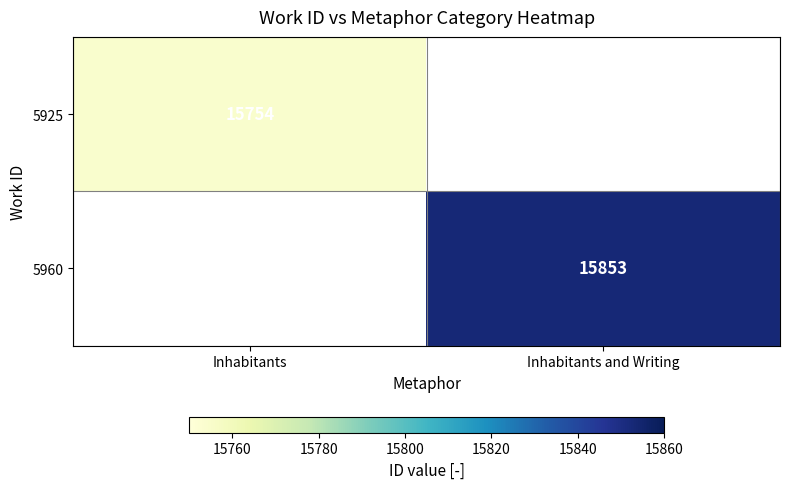

Is it true that 5960 equals 28076 at Inhabitants and Writing?

False